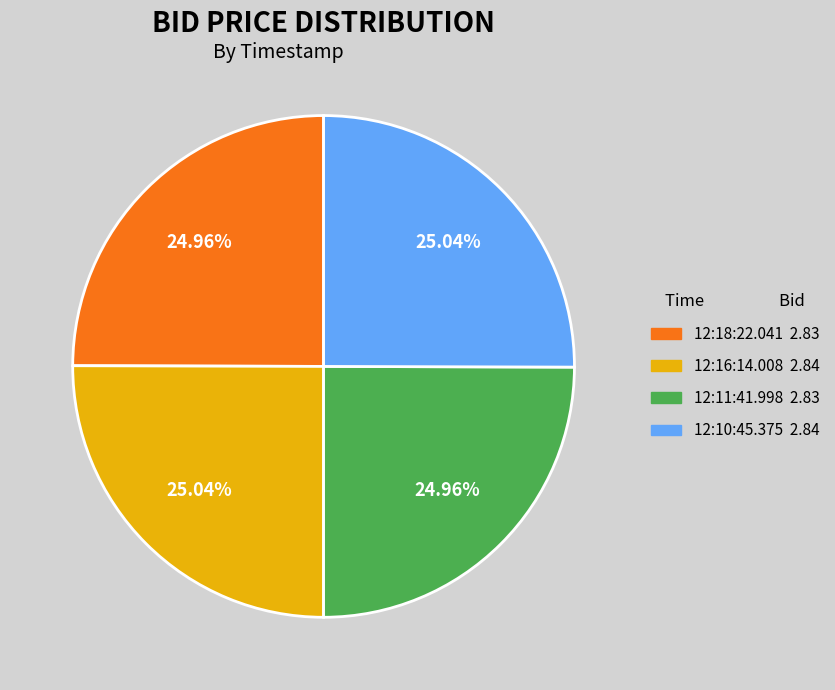

Count the number of slices in the pie.

4